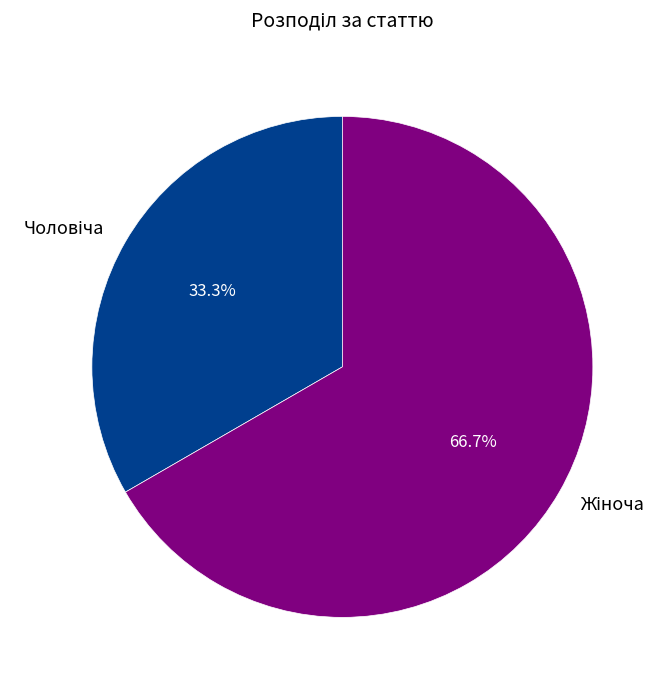

Is there any slice that represents more than half of the pie?

Yes